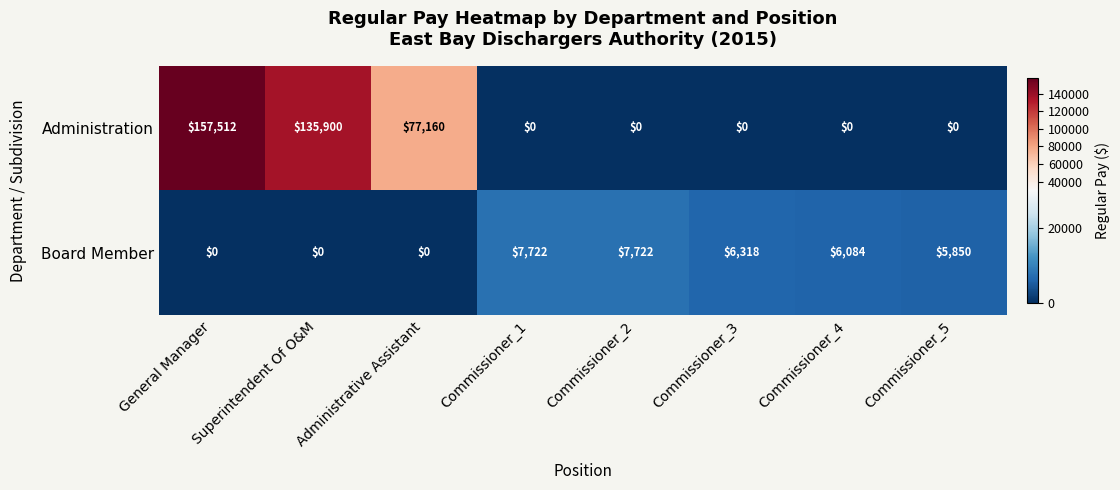

Which series has the largest range (max minus min)?

Administration